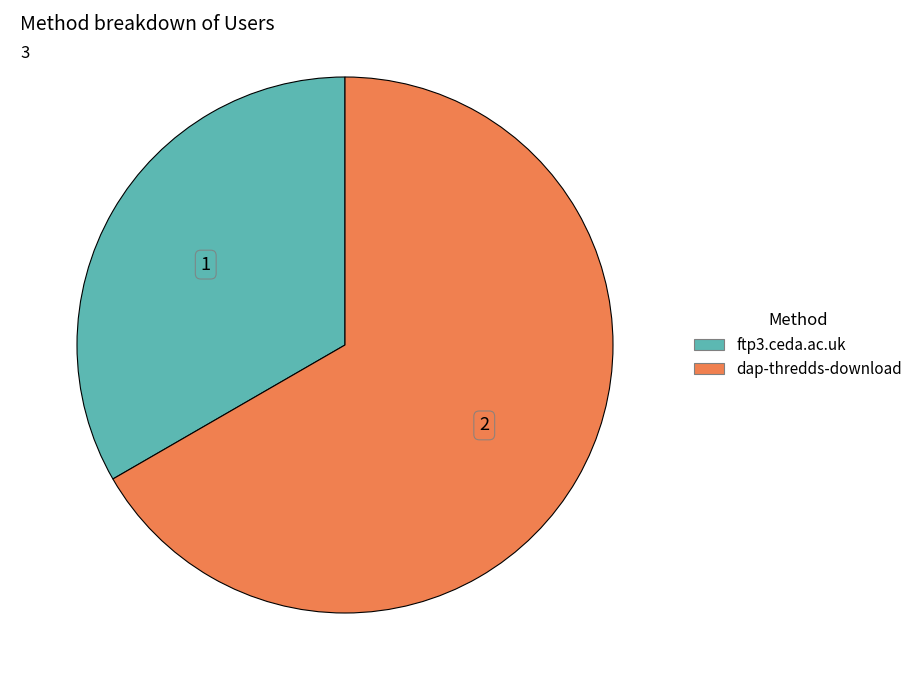

How many slices are in this pie chart?

2